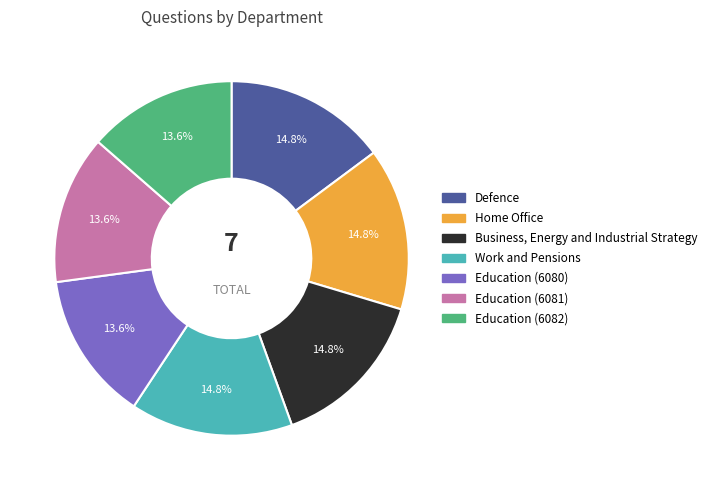

What portion of the pie excludes Education (6082)?

86.4%